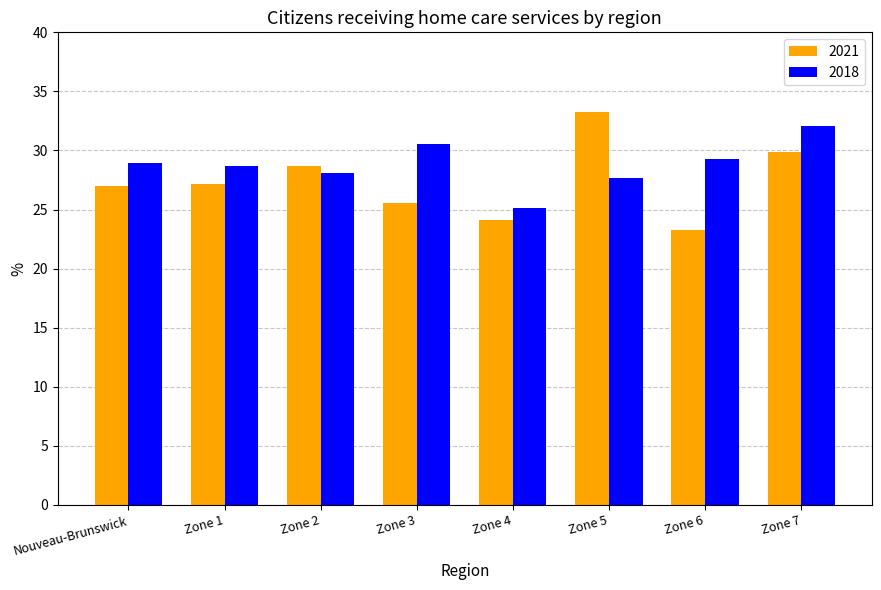

What is the greatest value displayed?

33.3